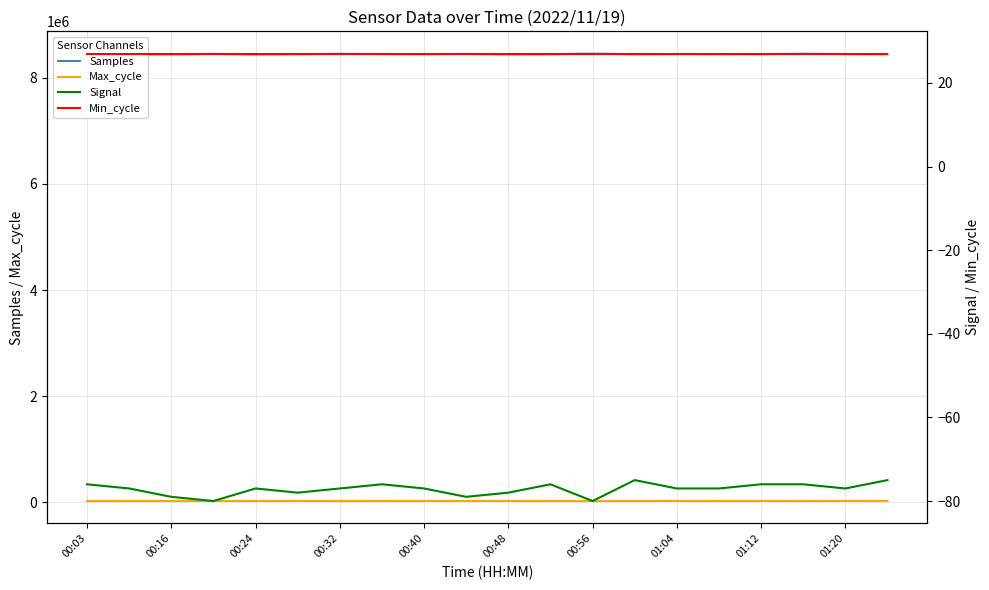

True or false: Min_cycle and Samples intersect in this chart.

False